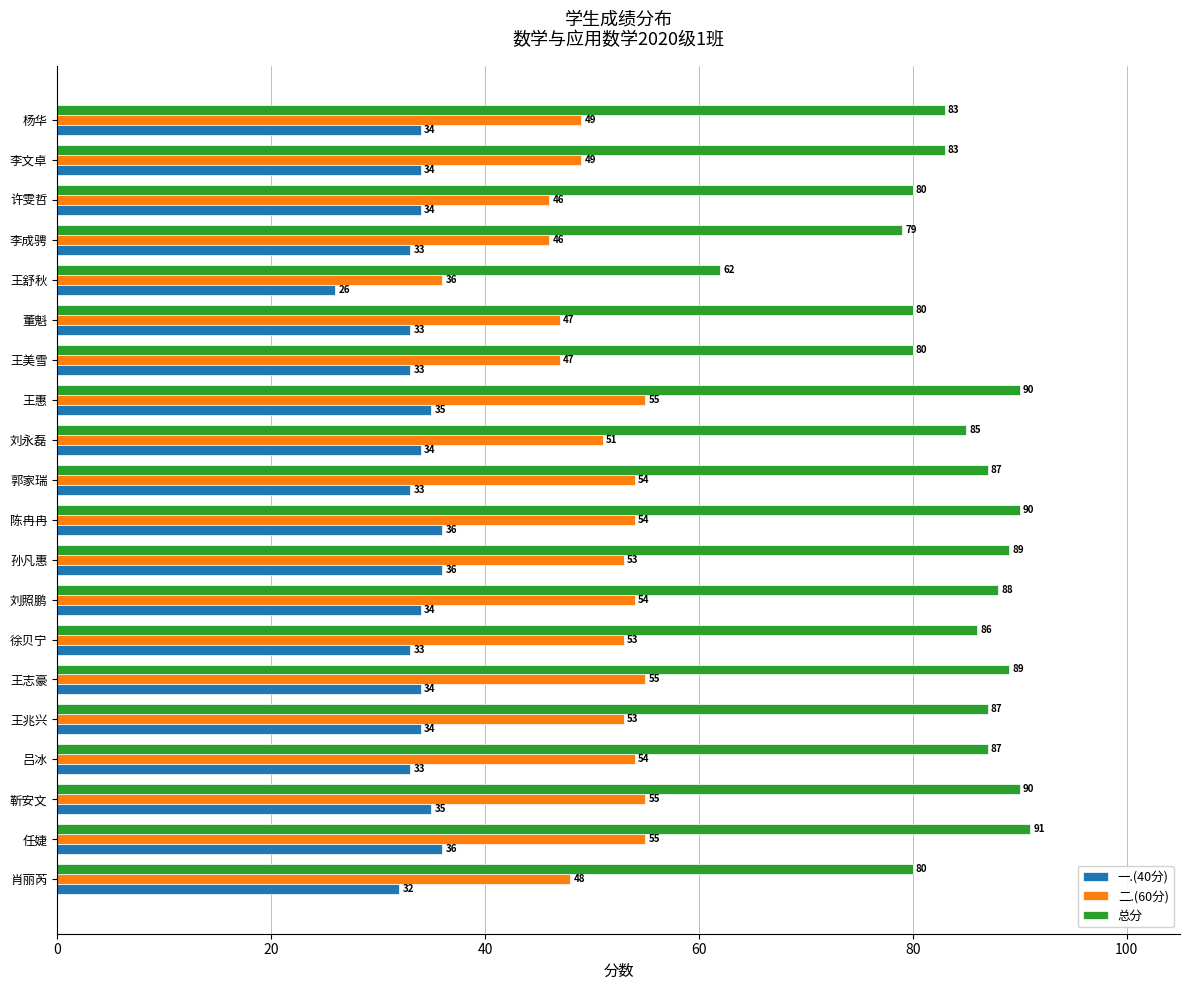

Is it true that 一.(40分) equals 11 at 靳安文?

False